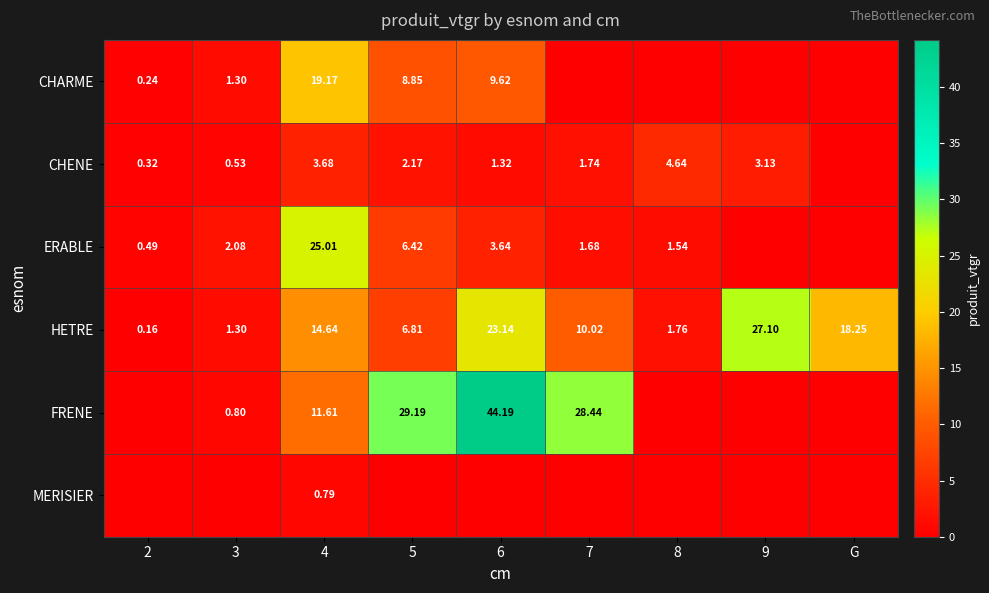

How many data points in ERABLE are less than 1?

3